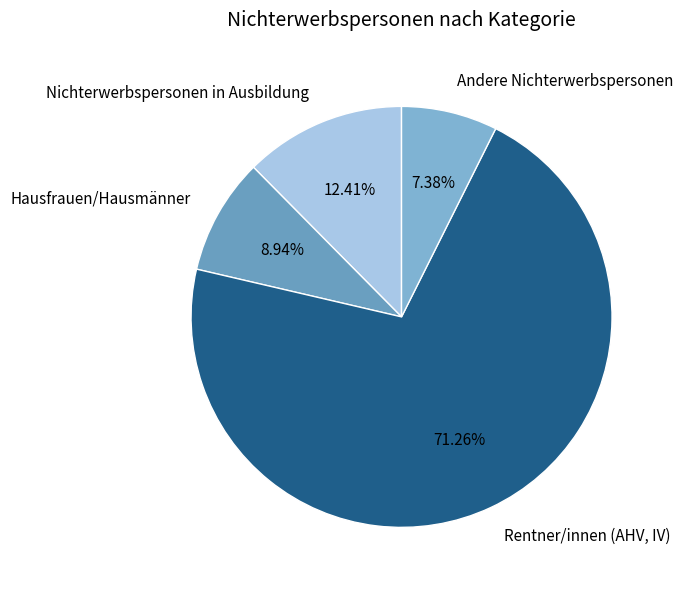

What is the smallest slice in the pie chart?

Andere Nichterwerbspersonen